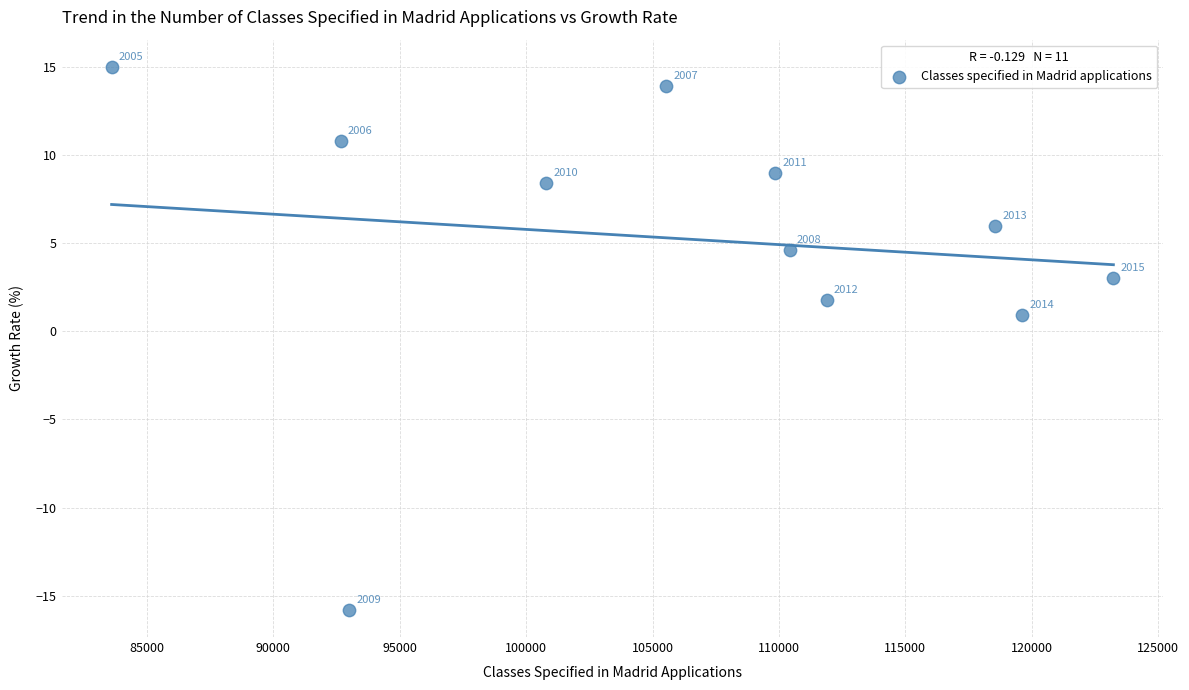

What is the average X value?

106289.9